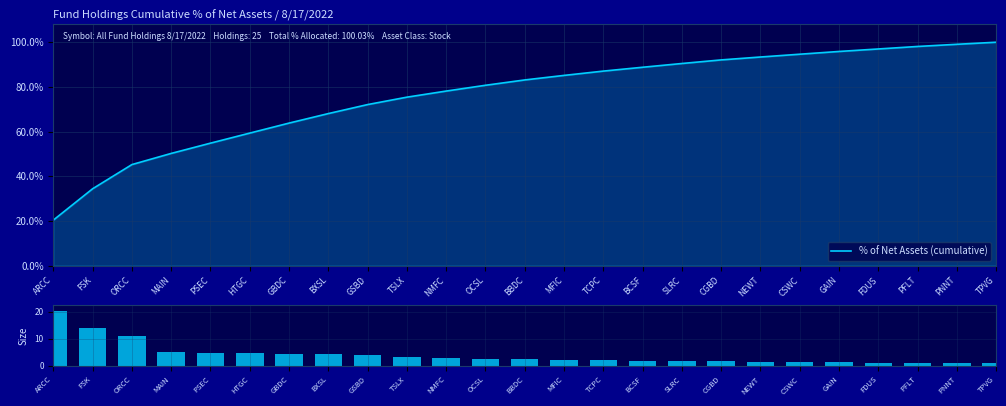

Which has a higher value, MFIC or CGBD?

CGBD